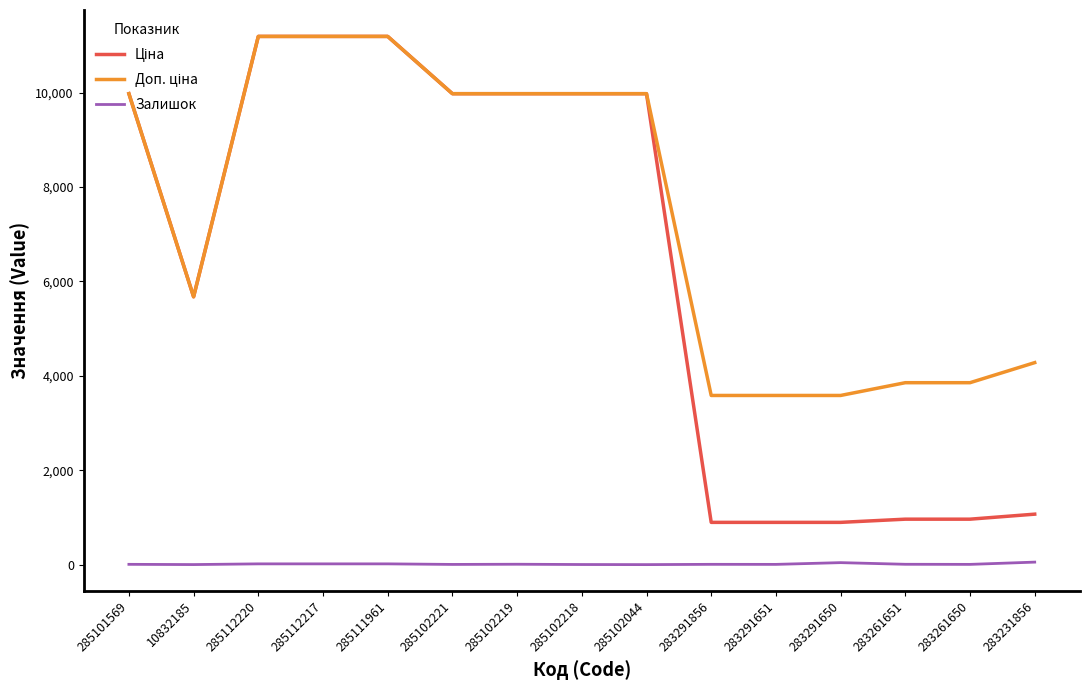

What is the maximum value shown in the chart?

11188.2